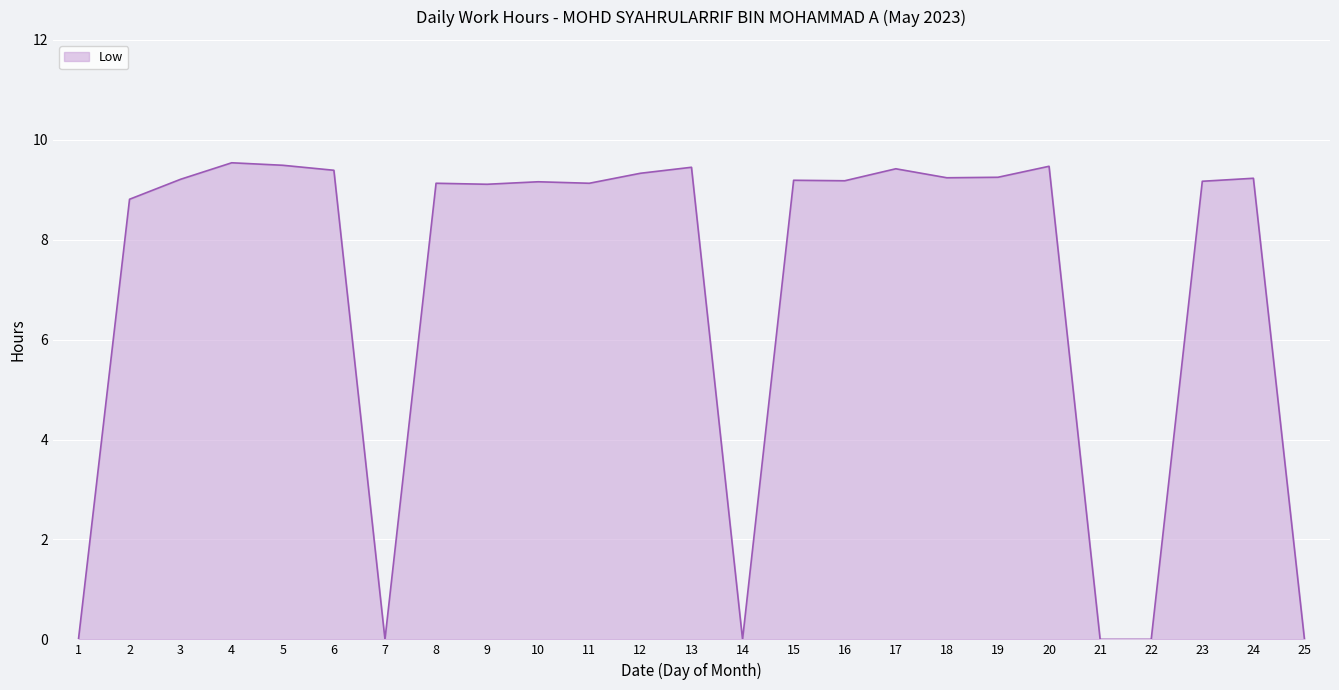

What is the change in value from 10 to 14?

-9.2